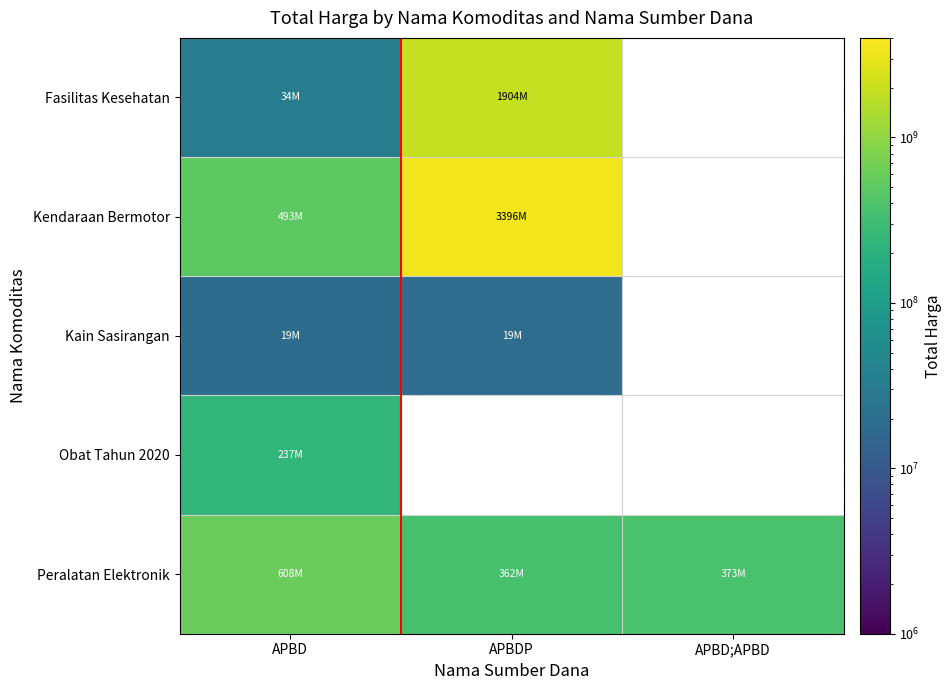

What is the total value across all series at APBD?

1390875010.0